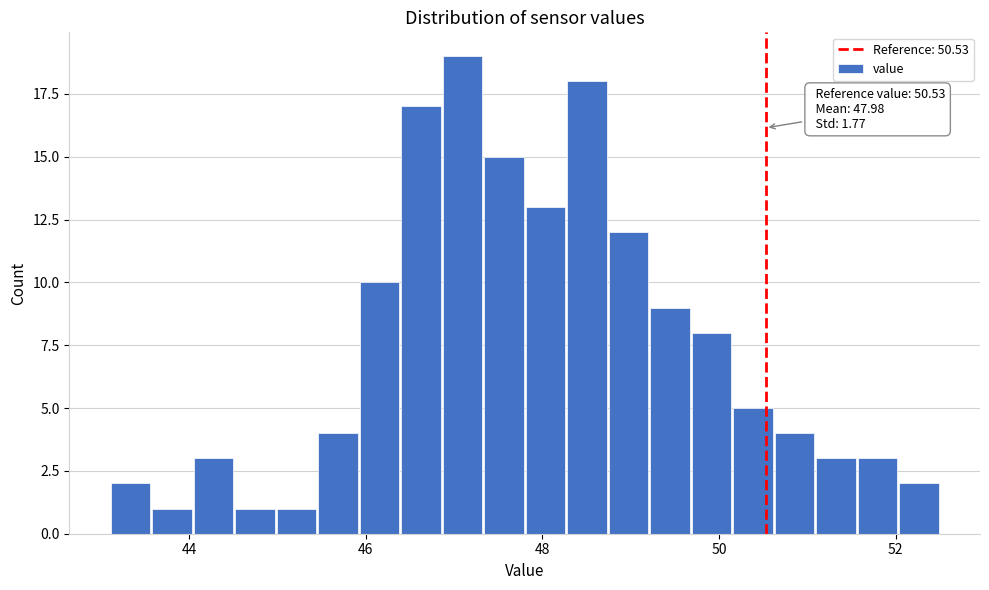

Read against the x-axis, roughly where is the centre of the tallest bar?

47.0